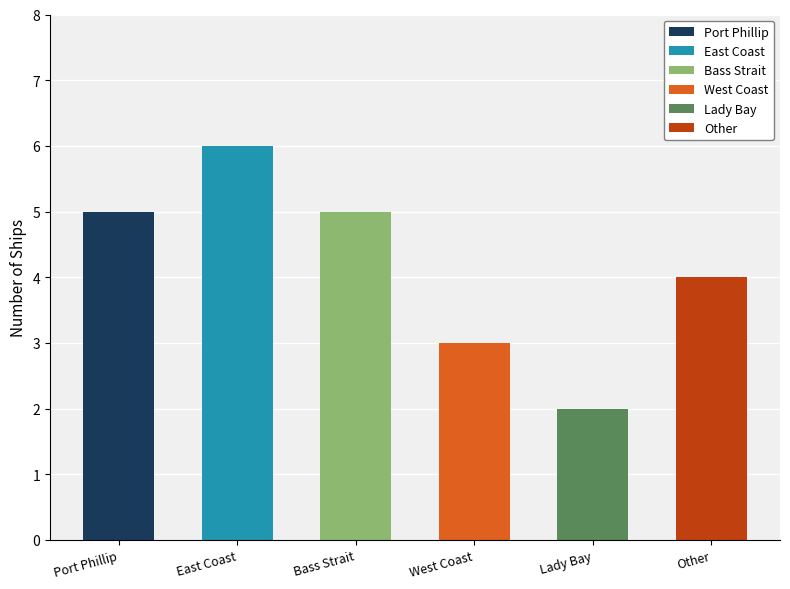

What is the change in value from West Coast to Lady Bay?

-1